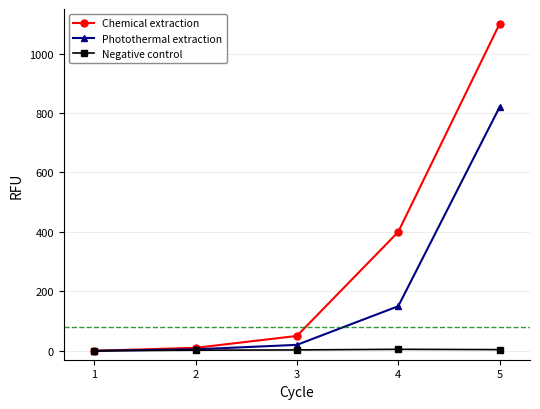

The Photothermal extraction series shows 150 at 4. True or false?

True